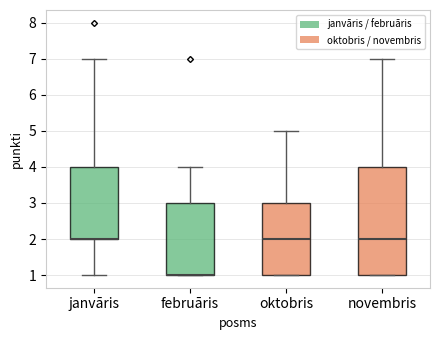

Reading left to right, transcribe this box plot: for each box, give where its median line is, the range the box spans, and where its two whiskers end, as read against the y-axis. The values are not printed on the chart, so give them approximately, as read against the axis.

janvāris: median 2 (drawn on the box's lower edge), box 2 to 4, whiskers 1 to 7
februāris: median 1 (drawn on the box's lower edge), box 1 to 3, whiskers 1 to 4
oktobris: median 2, box 1 to 3, whiskers 1 to 5
novembris: median 2, box 1 to 4, whiskers 1 to 7